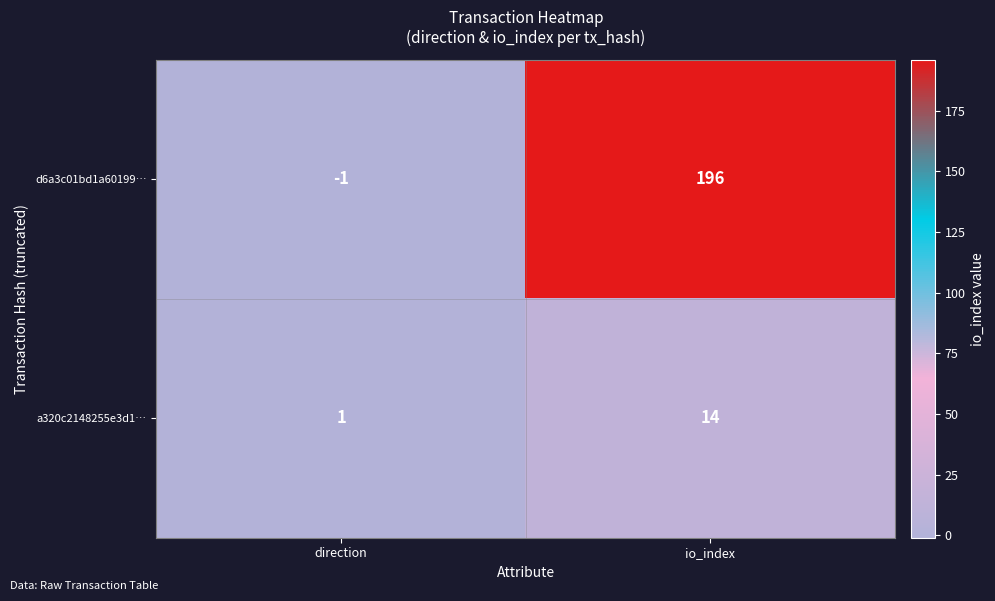

What is the sum of all a320c2148255e3d1… values?

15